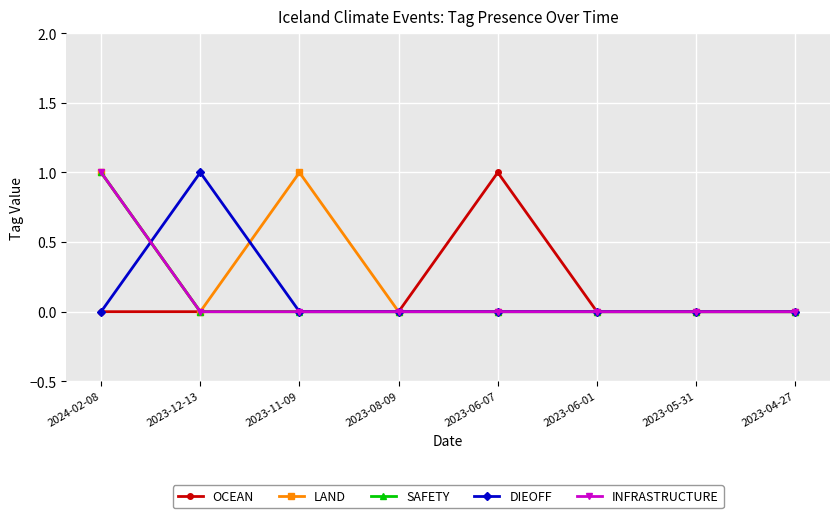

Is the value of OCEAN at 2023-05-31 greater than the value of INFRASTRUCTURE at 2023-11-09?

No